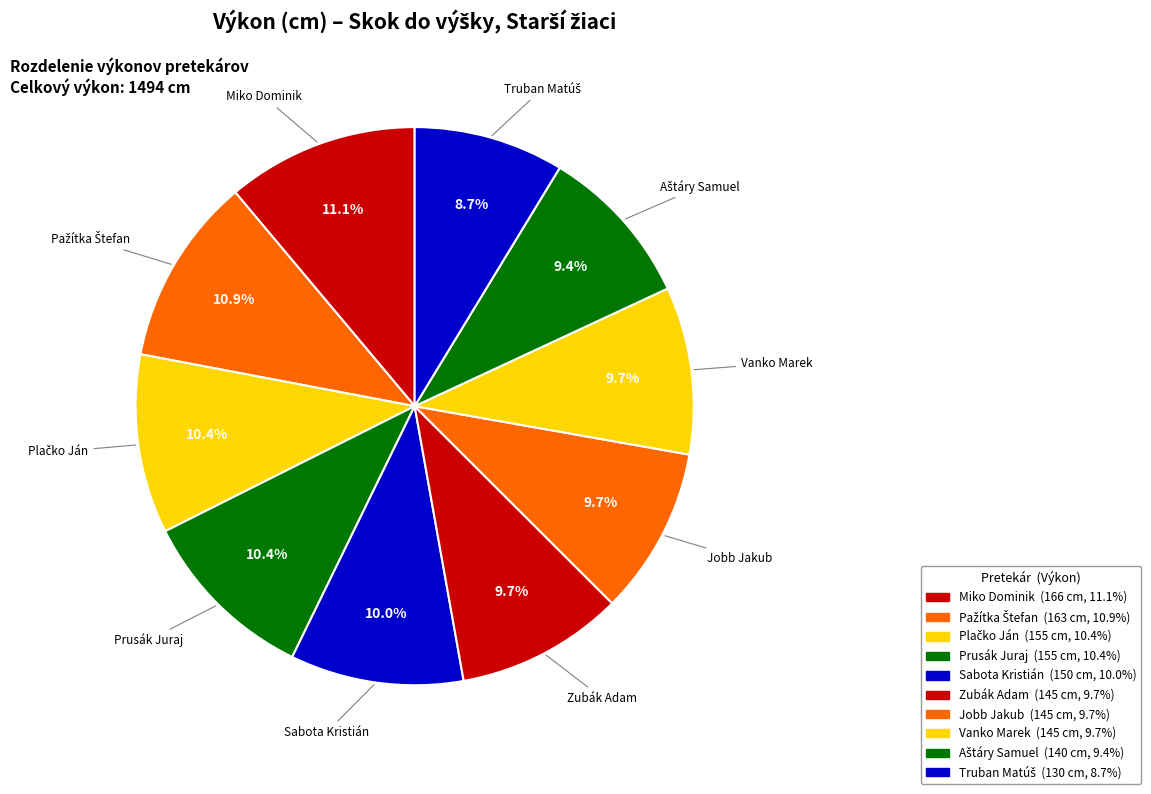

Rank the categories by value from lowest to highest.

Truban Matúš, Aštáry Samuel, Zubák Adam, Jobb Jakub, Vanko Marek, Sabota Kristián, Plačko Ján, Prusák Juraj, Pažítka Štefan, Miko Dominik